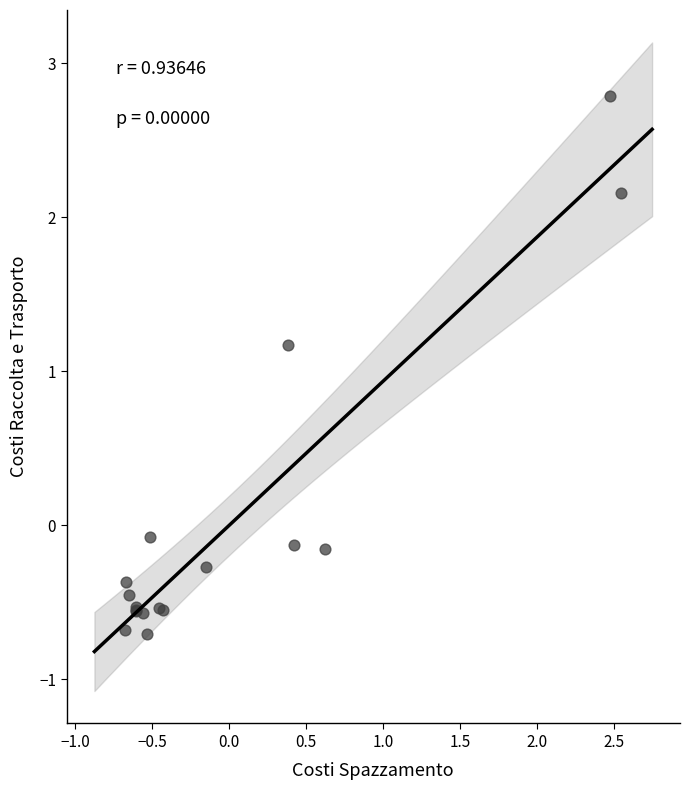

What Y value in the scatter plot is closest to 1?

1.2